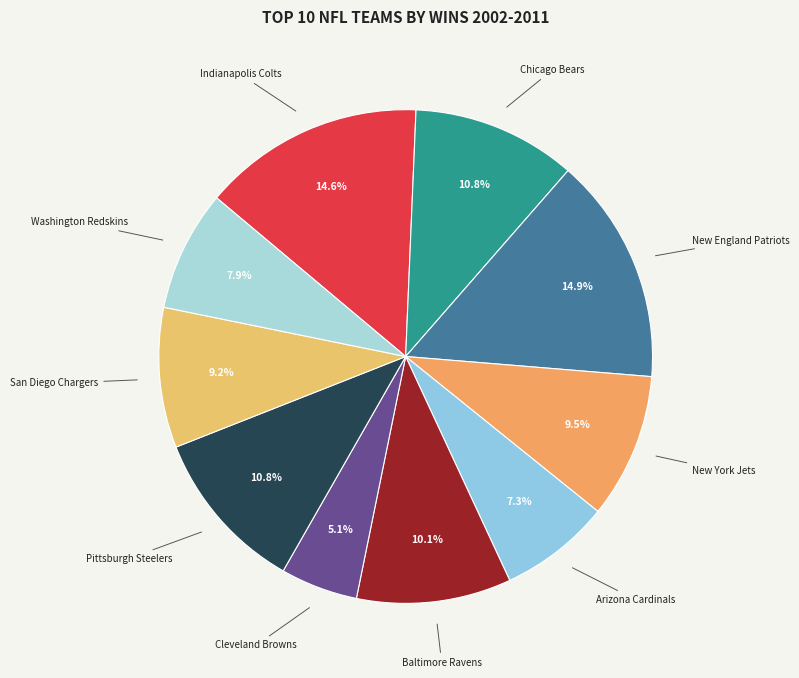

What is the ratio of the value at Arizona Cardinals to the value at Cleveland Browns?

1.4